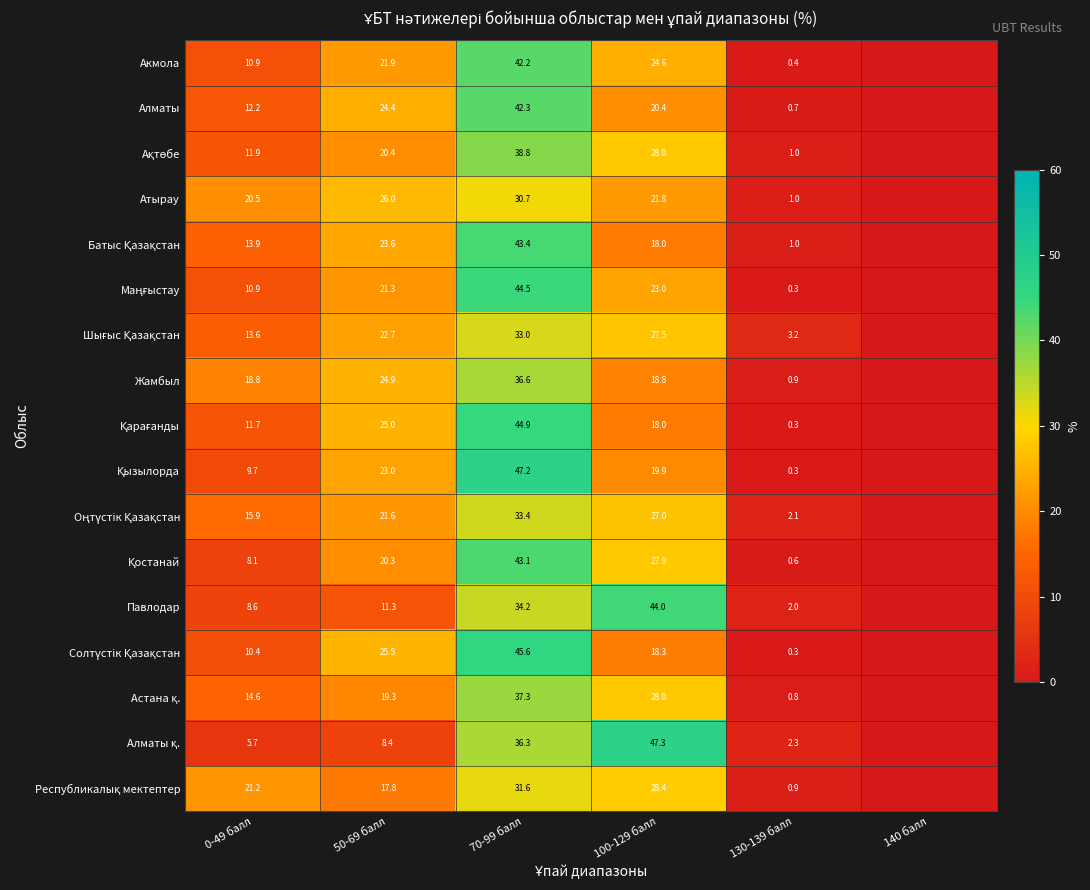

What is the spread (max minus min) of values at 50-69 балл?

17.6